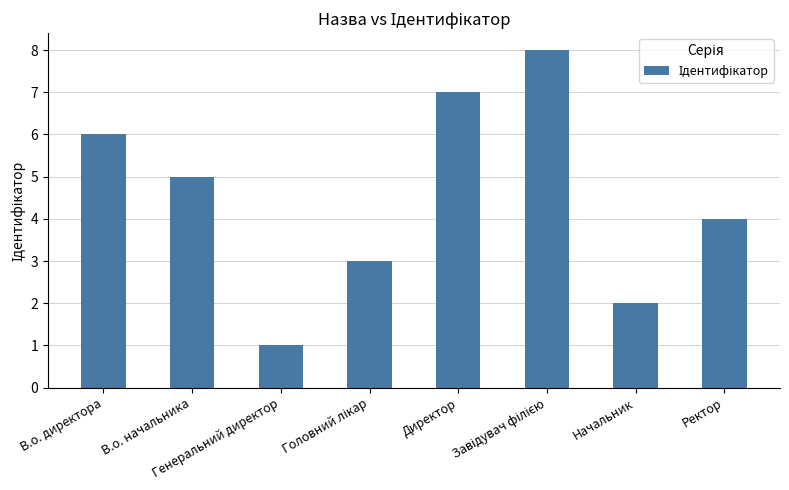

What is the sum of all values?

36